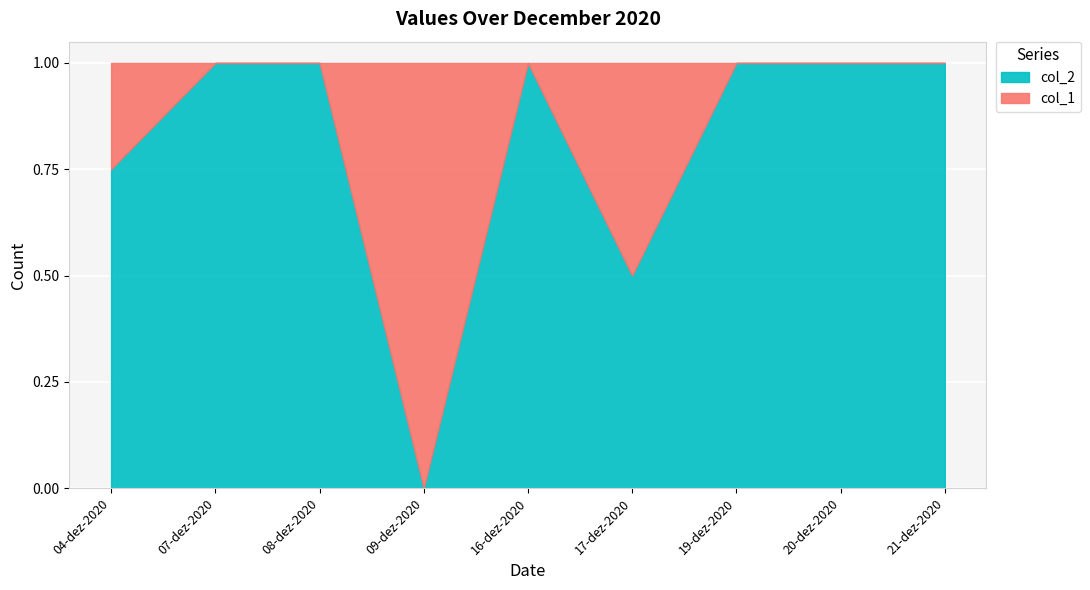

How many lines are shown in the chart?

2